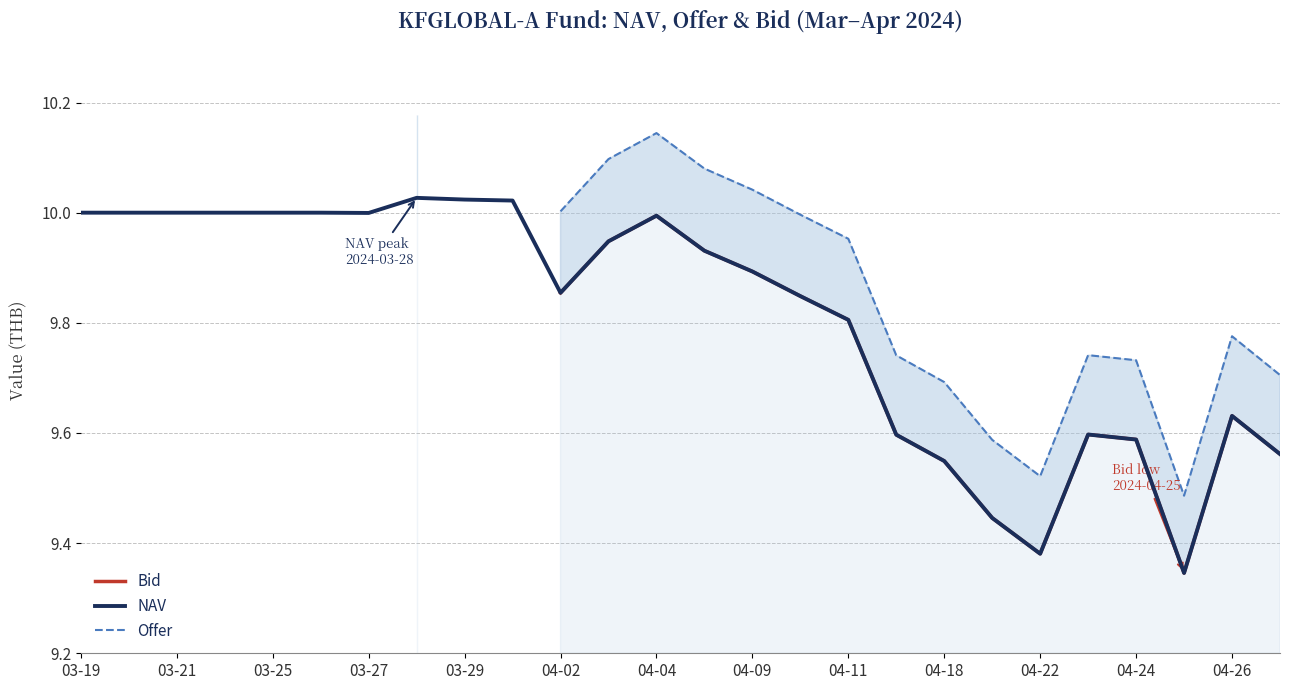

True or false: NAV and Offer intersect in this chart.

False